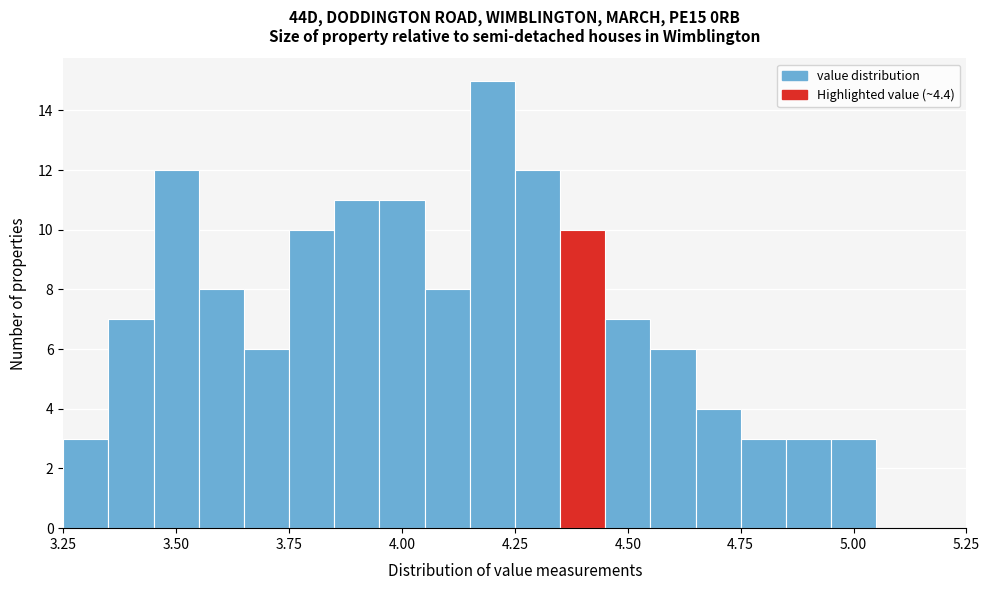

Around what value on the x-axis is the tallest bar? Give the approximate position of its centre, as read against the axis.

4.20